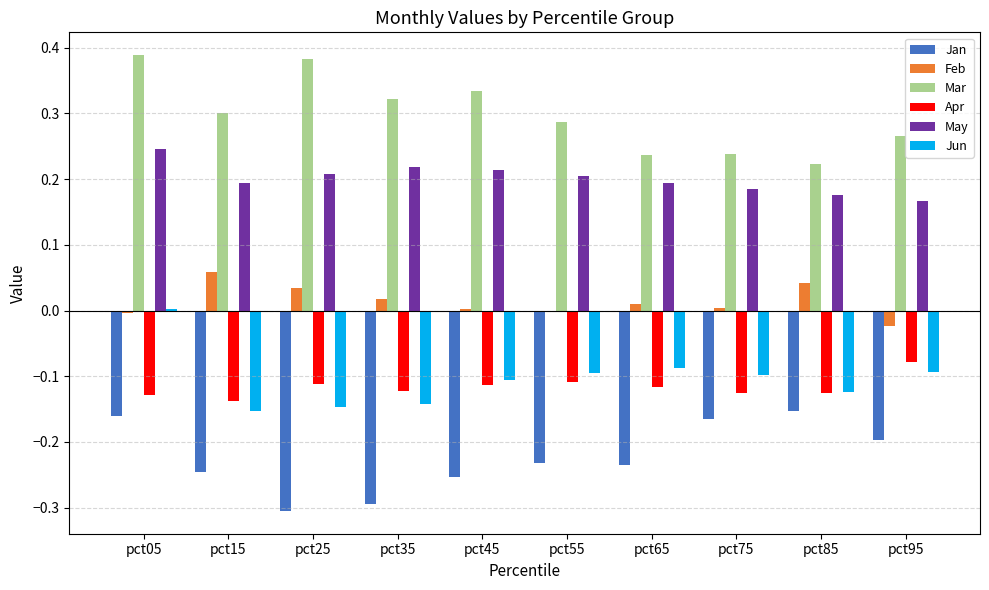

Which category has the highest value in the Jun series?

pct05